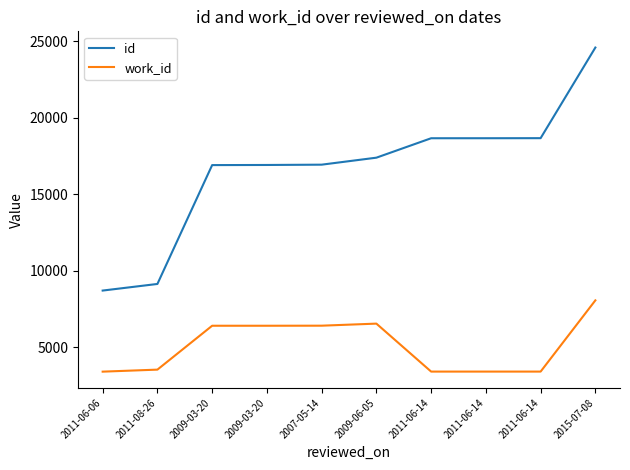

True or false: id has more than 1 points higher than both neighbors.

False